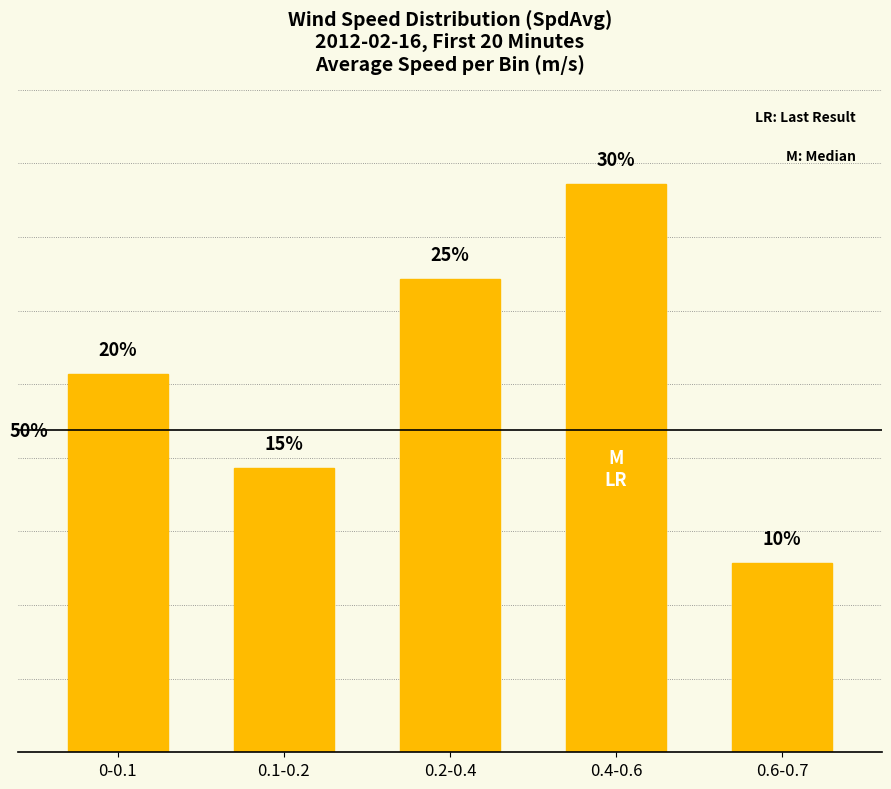

Rank the categories by value from highest to lowest.

0.4-0.6, 0.2-0.4, 0-0.1, 0.1-0.2, 0.6-0.7